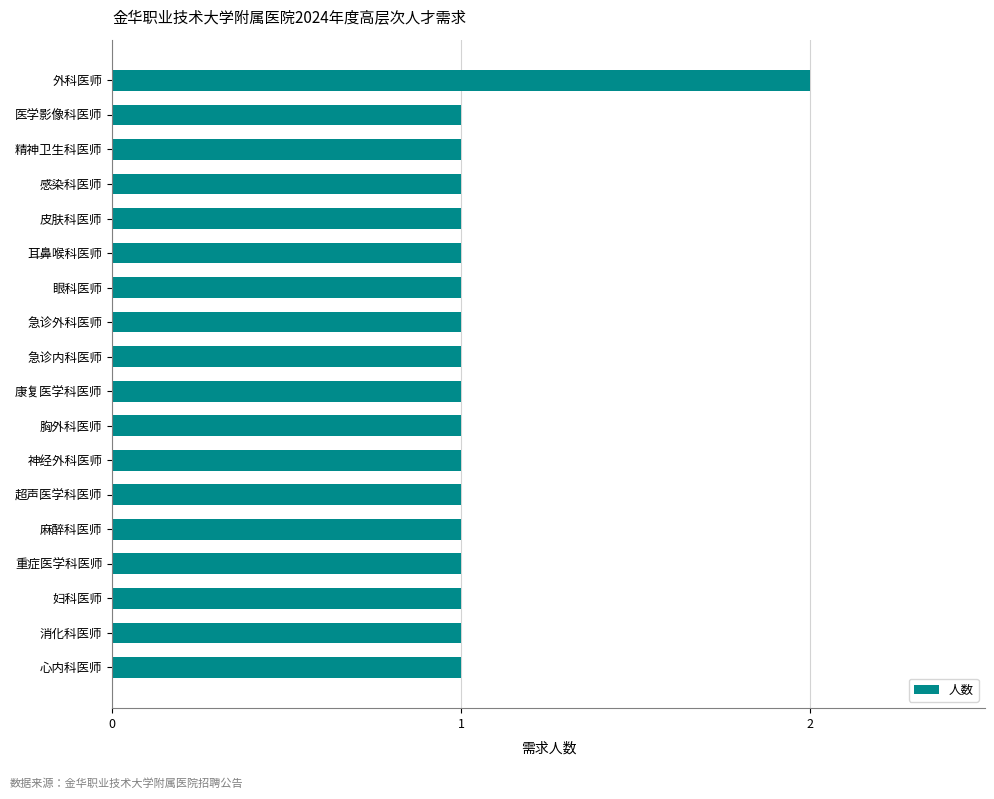

Which label corresponds to the largest value in the chart?

外科医师